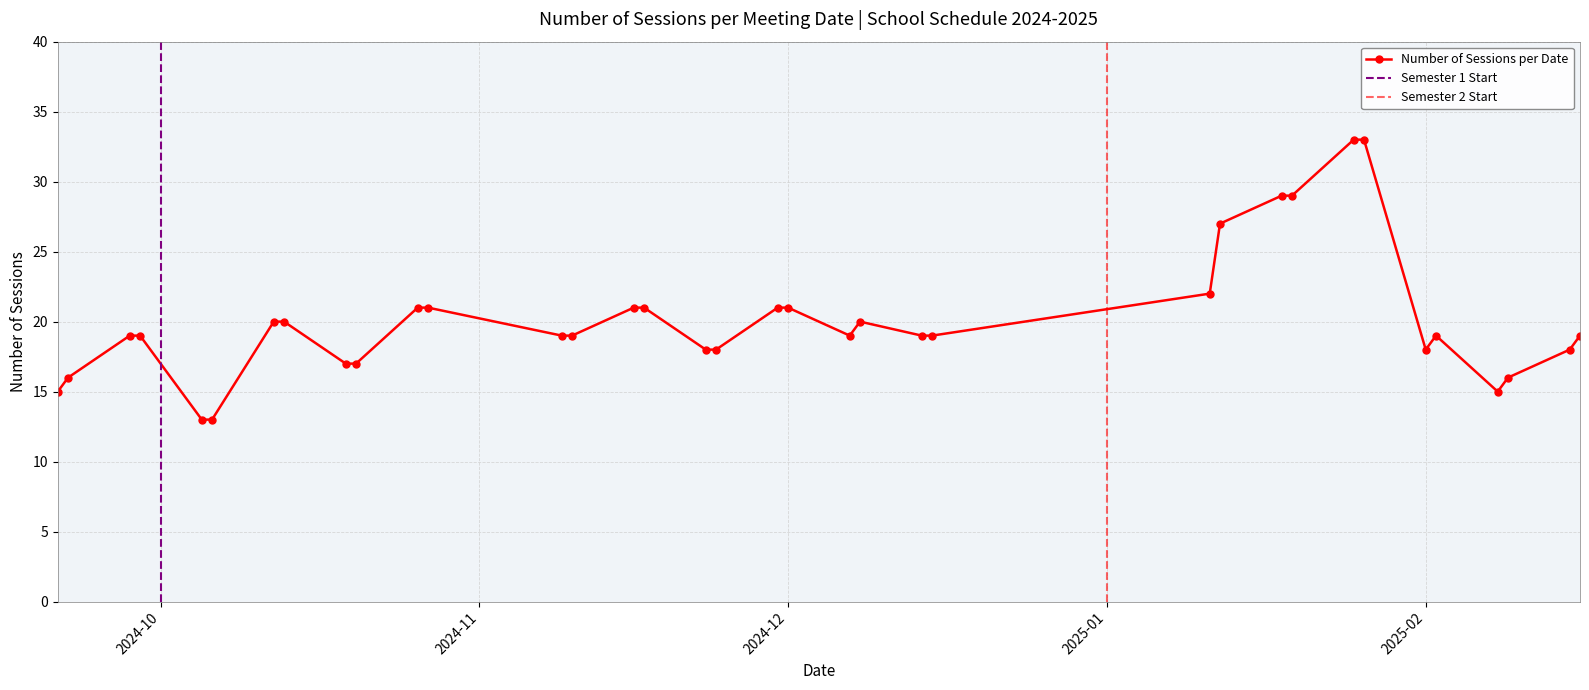

Reading left to right, transcribe all the data shown in this chart.

15	16	19	19	13	13	20	20	17	17	21	21	19	19	21	21	18	18	21	21	19	20	19	19	22	27	29	29	33	33	18	19	15	16	18	19